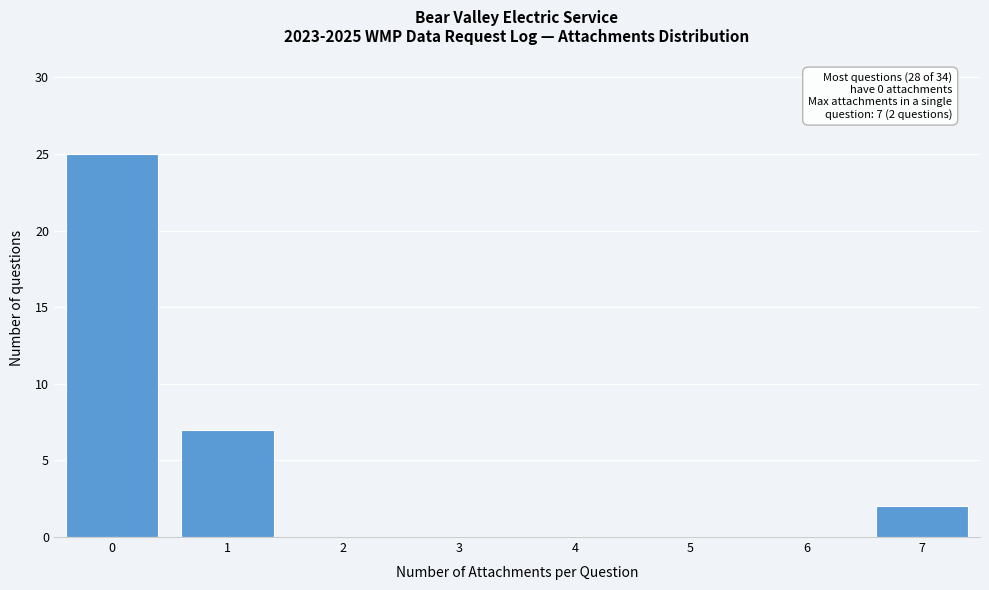

Reading left to right, extract all data points from this chart.

0=25	1=7	2=0	3=0	4=0	5=0	6=0	7=2